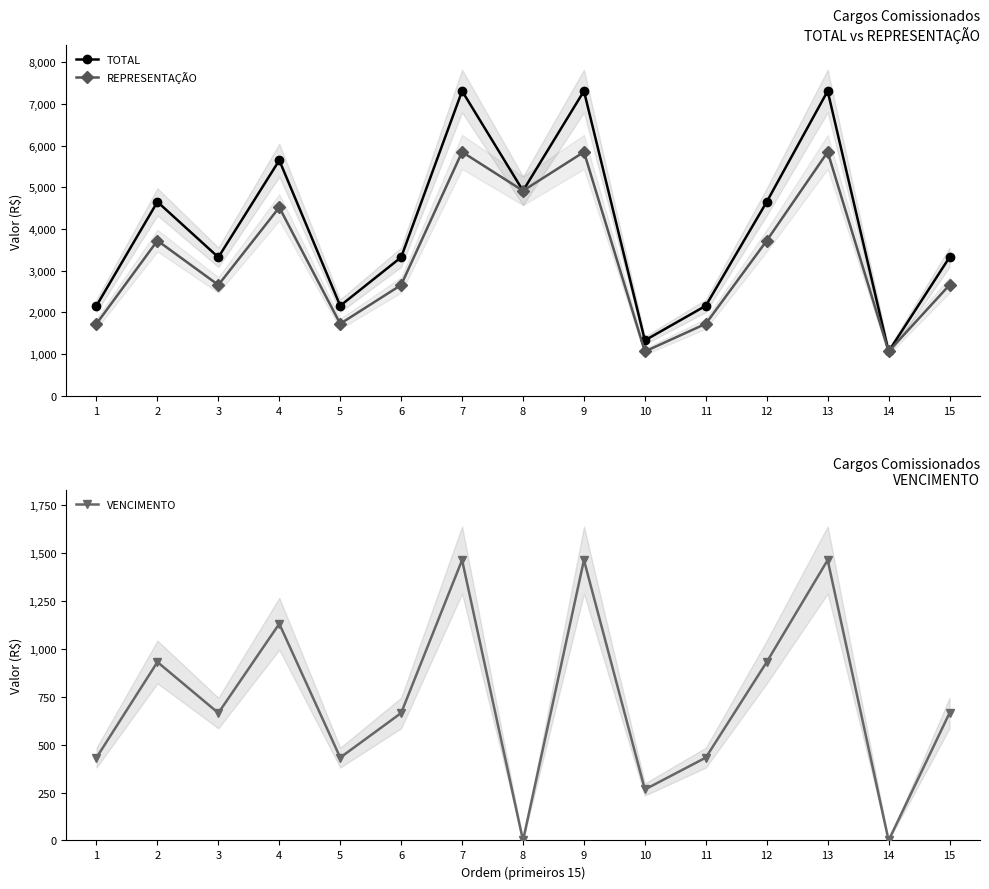

True or false: TOTAL and REPRESENTAÇÃO cross at least once.

False